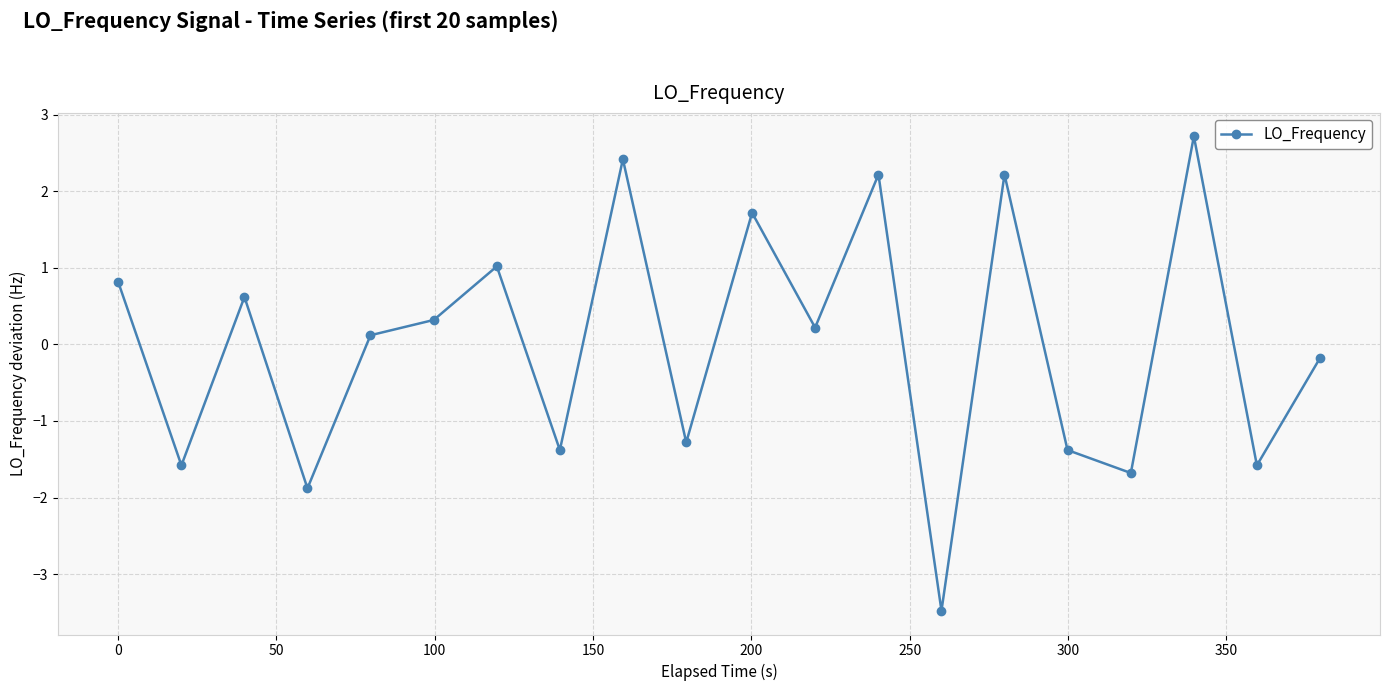

Reading right to left, extract all data points from this chart.

-0.2	-1.6	2.7	-1.7	-1.4	2.2	-3.5	2.2	0.2	1.7	-1.3	2.4	-1.4	1.0	0.3	0.1	-1.9	0.6	-1.6	0.8